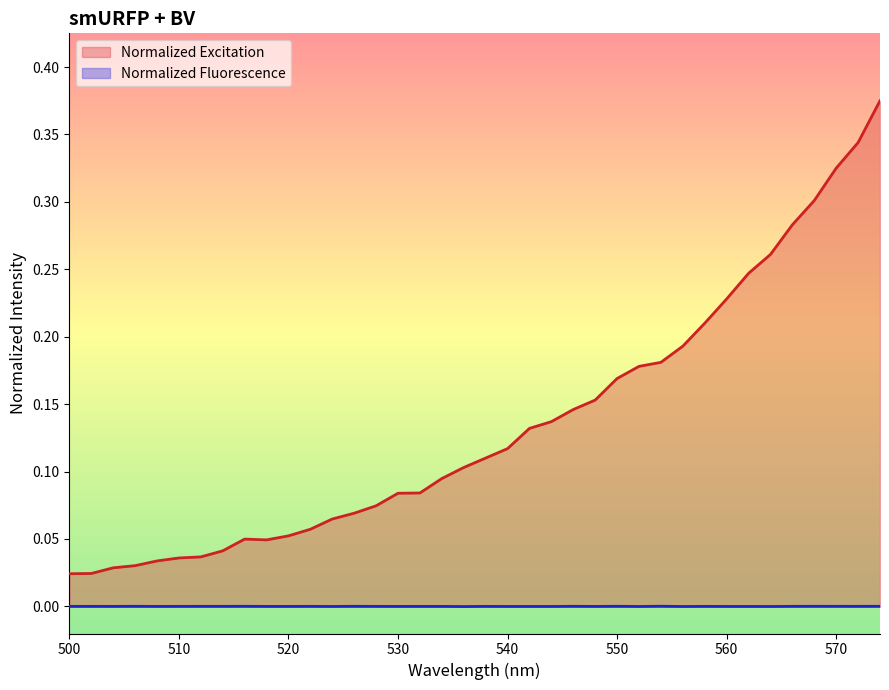

The value of Normalized Fluorescence at 500 is -0.0. True or false?

True